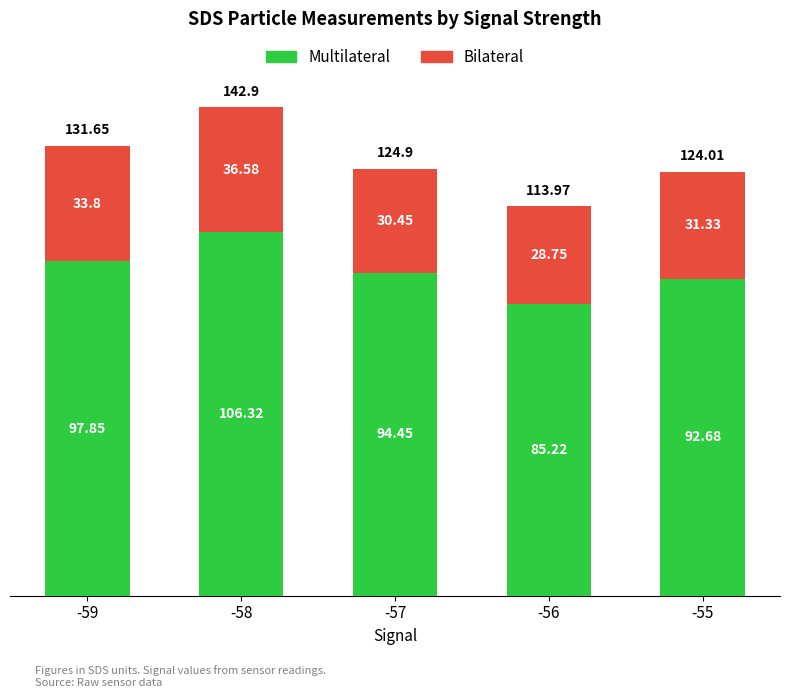

What is the difference between the Multilateral values at -57 and -59?

3.4